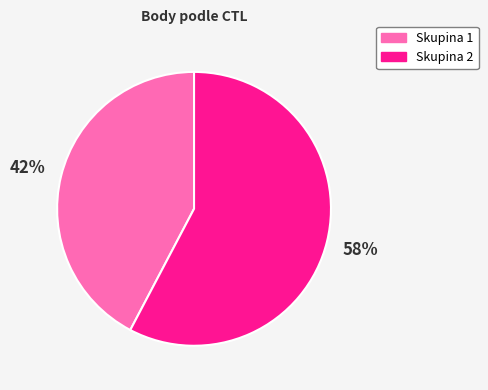

To the nearest percent, what is the average slice percentage?

50%